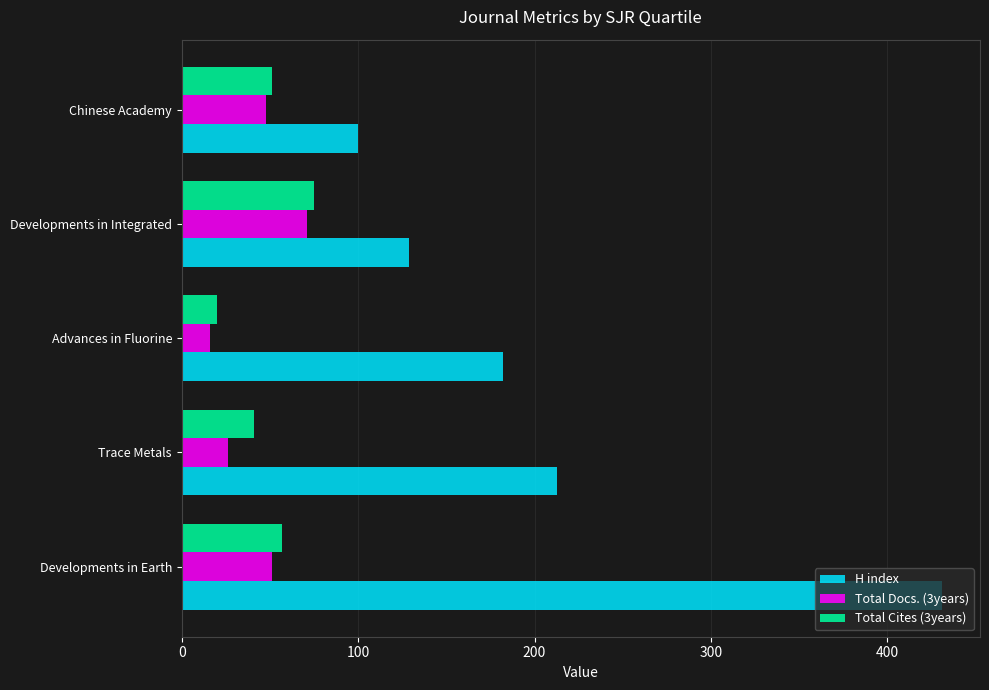

What is the difference between the maximum and minimum values in the H index series?

331